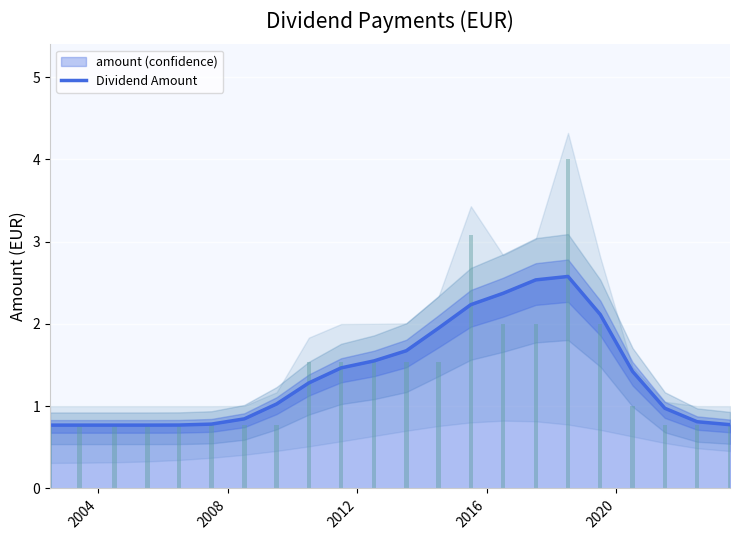

What is the lowest value of the Dividend Amount series?

0.8